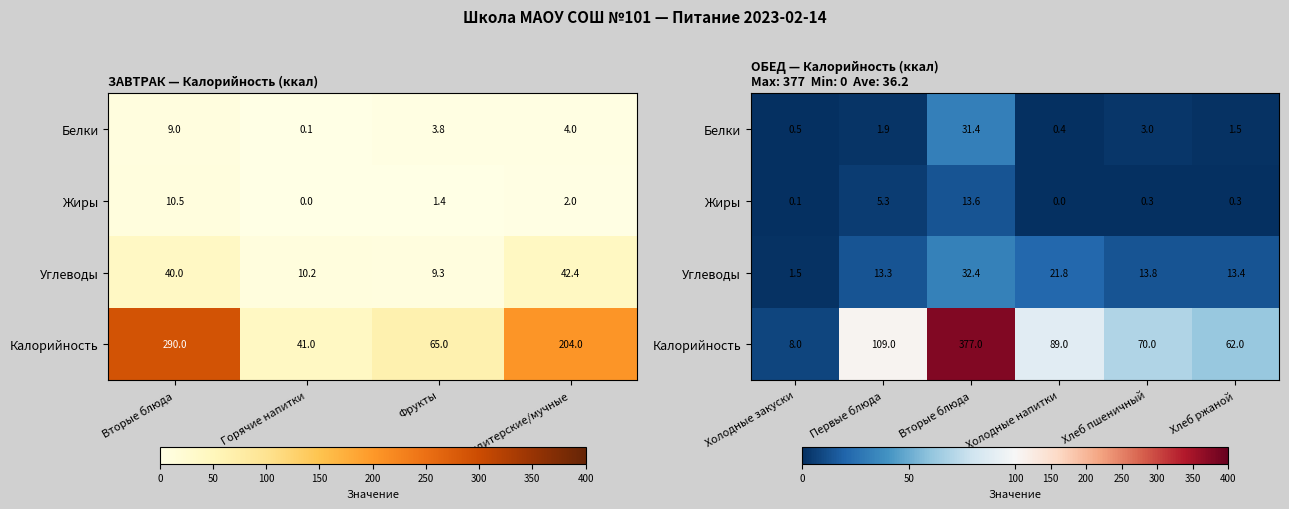

Which series has the largest total across all categories?

Калорийность